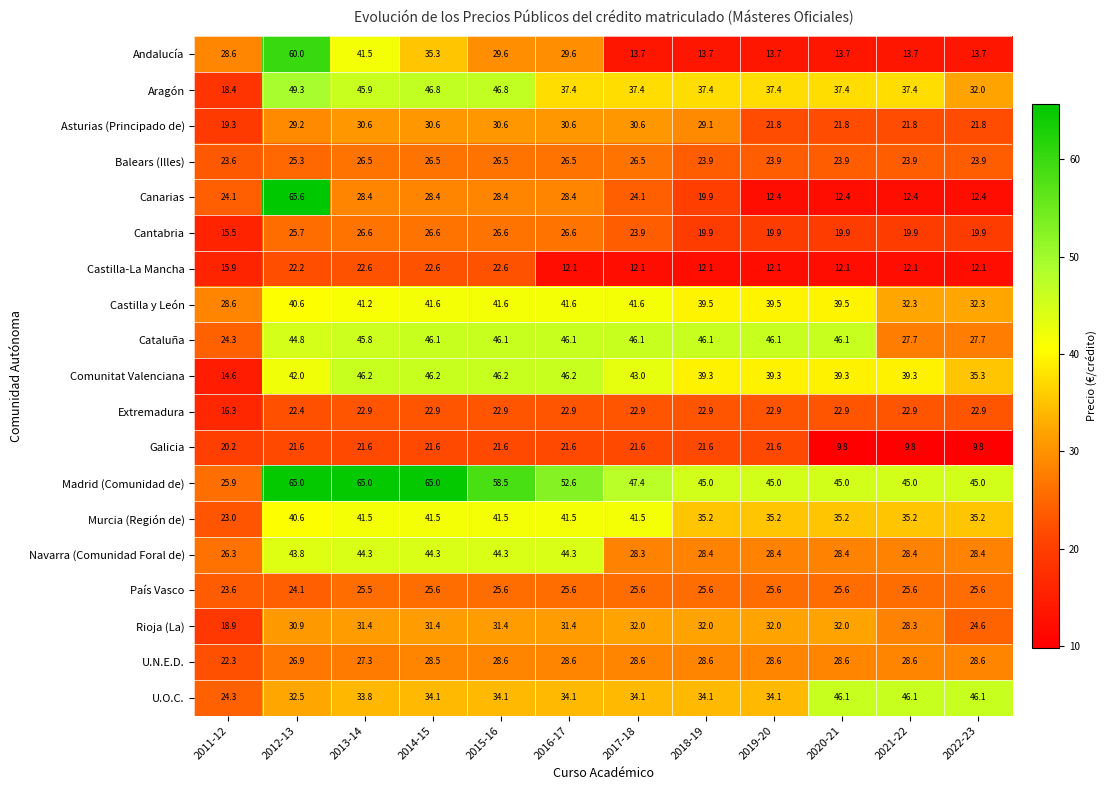

What is the spread (max minus min) of values at 2011-12?

14.0